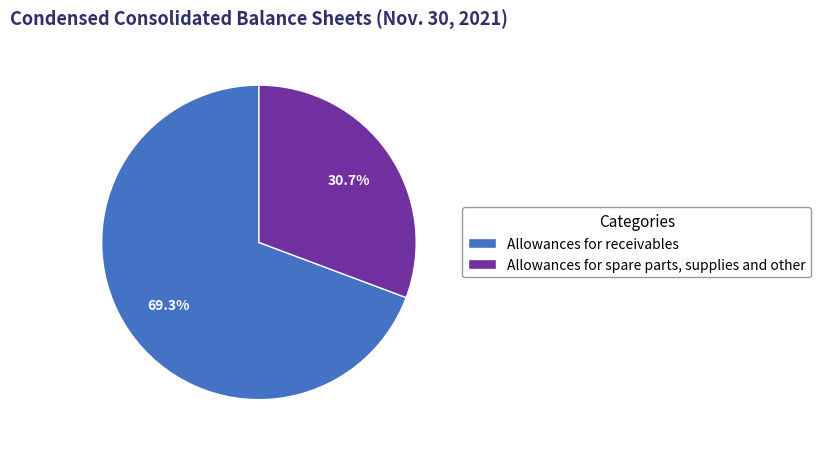

What is the total percentage of Allowances for receivables and Allowances for spare parts, supplies and other?

100.0%